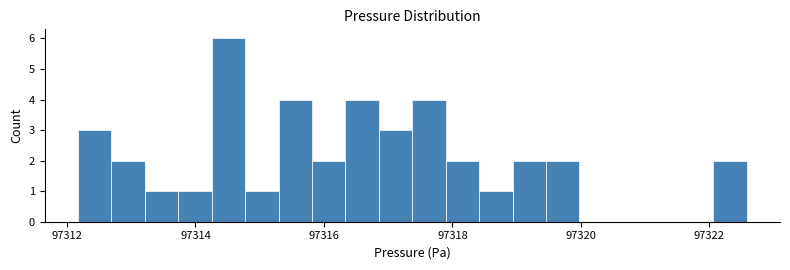

Around what value on the x-axis is the tallest bar? Give the approximate position of its centre, as read against the axis.

97314.6